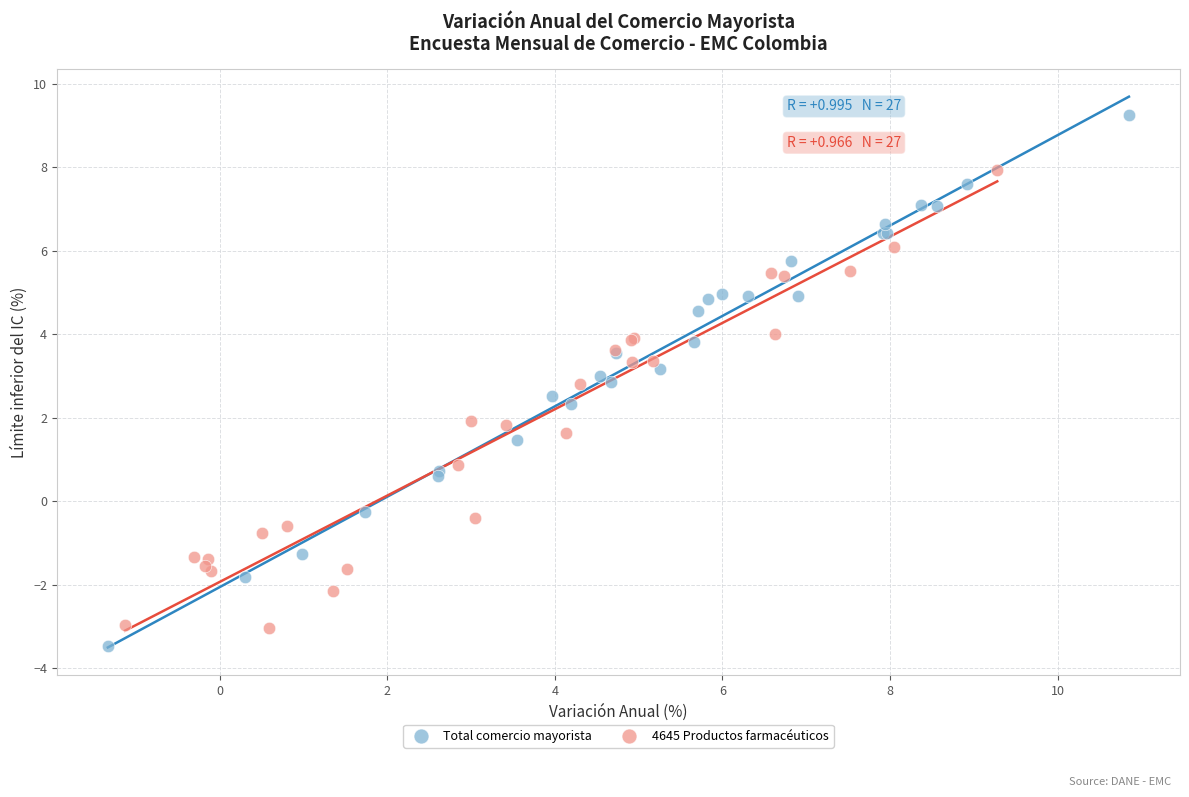

Which series has the widest spread of Y values?

Total comercio mayorista